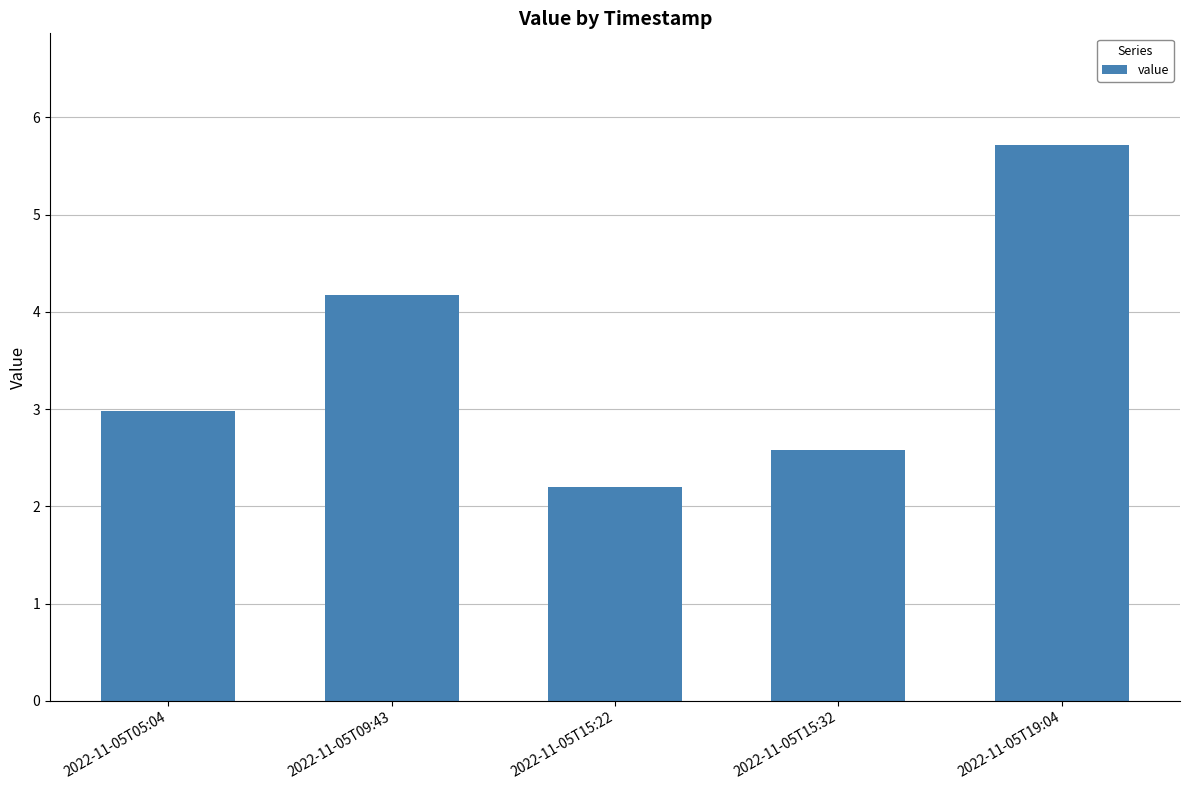

Rank the categories by value from highest to lowest.

2022-11-05T19:04, 2022-11-05T09:43, 2022-11-05T05:04, 2022-11-05T15:32, 2022-11-05T15:22